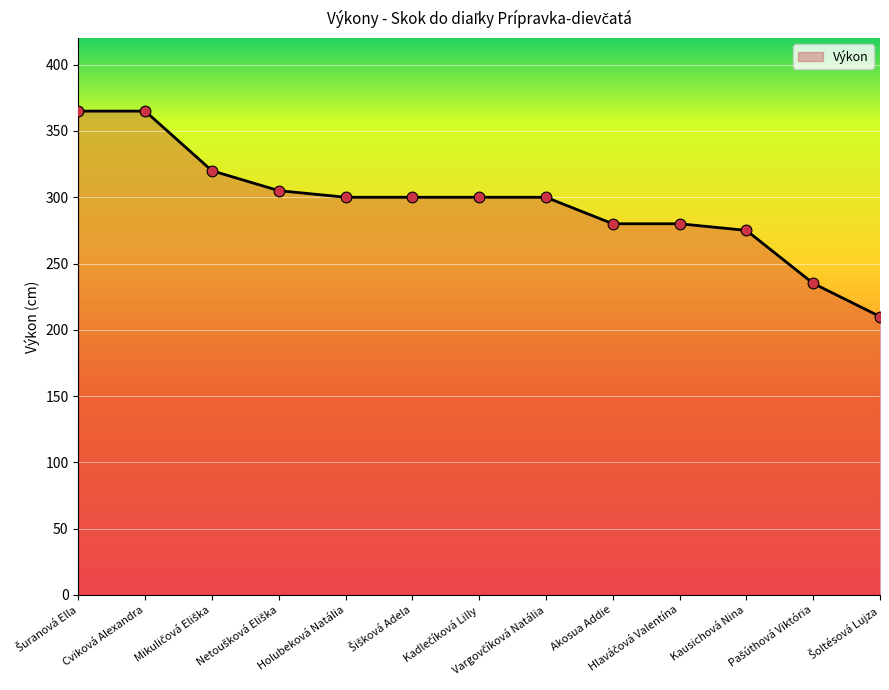

What is the smallest value displayed?

210